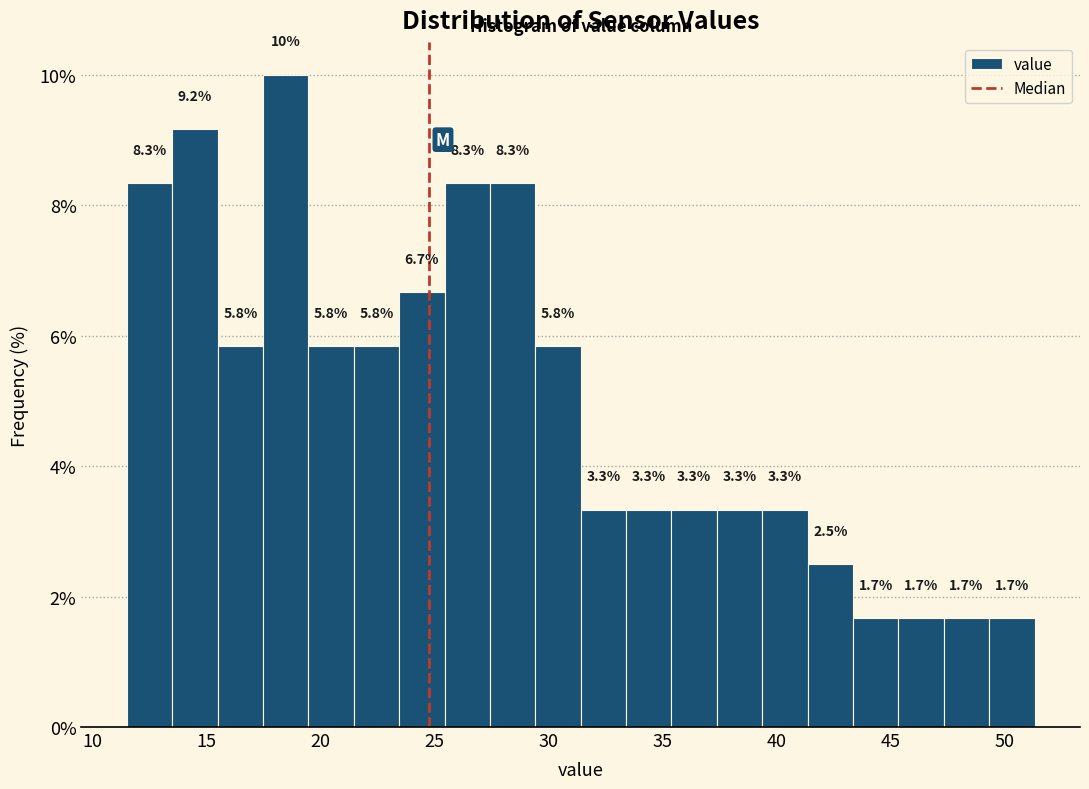

Read against the x-axis, roughly where is the centre of the tallest bar?

18.5